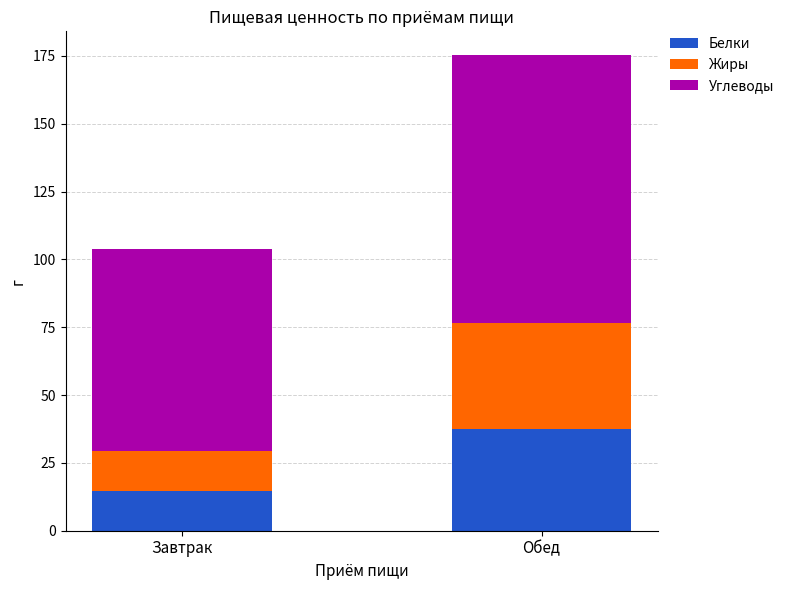

The Белки series shows 14.5 at Завтрак. True or false?

True